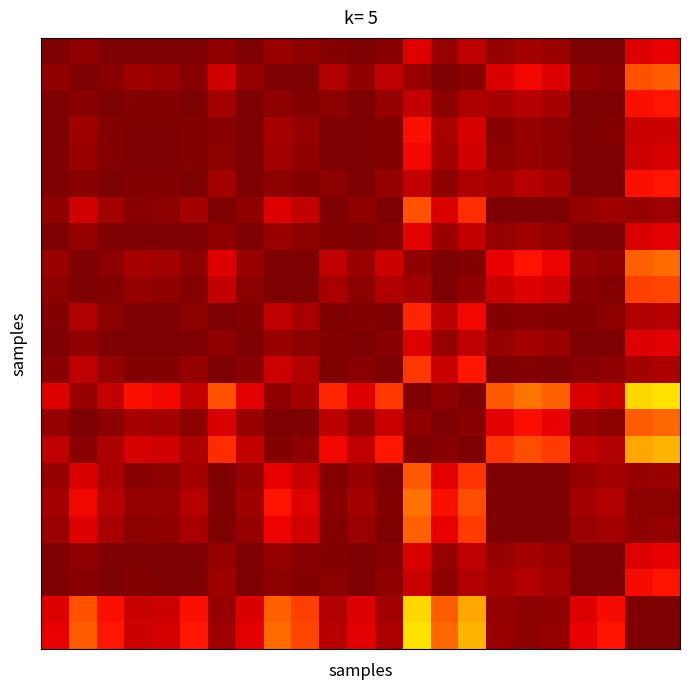

How many series are shown in this chart?

23